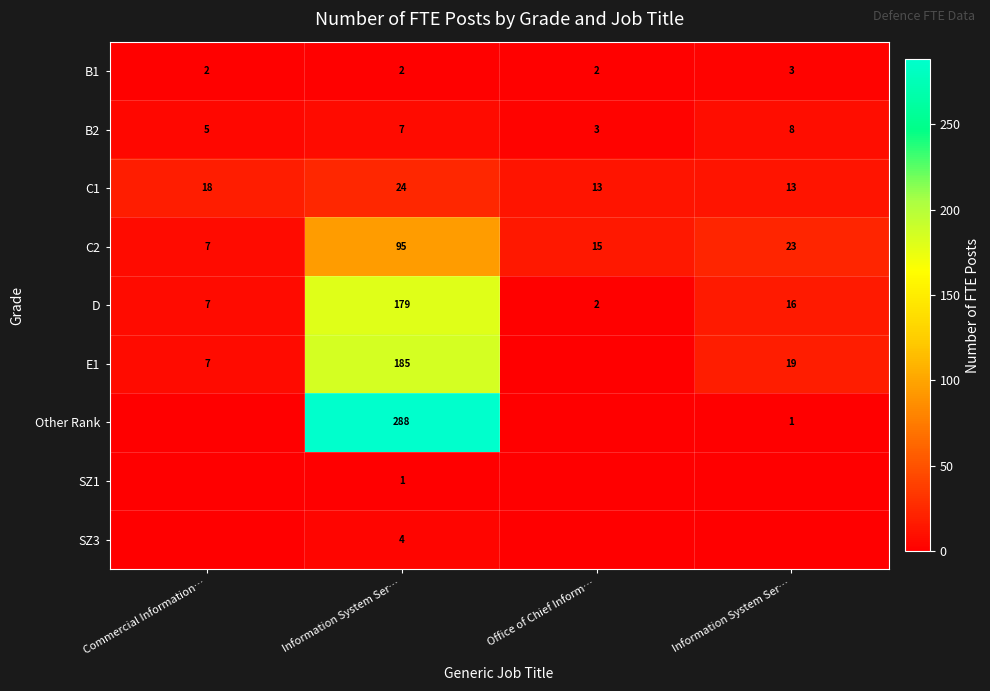

How many data points in D are less than 16?

2